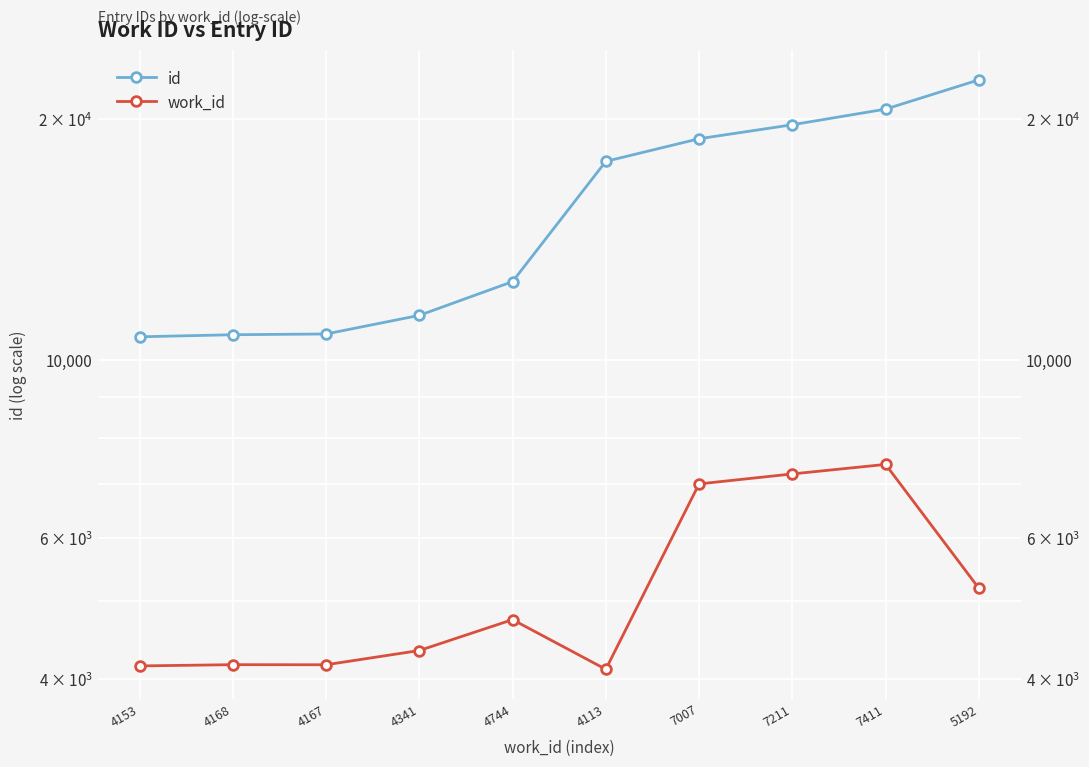

Rank the series by their average value, from lowest to highest.

work_id, id